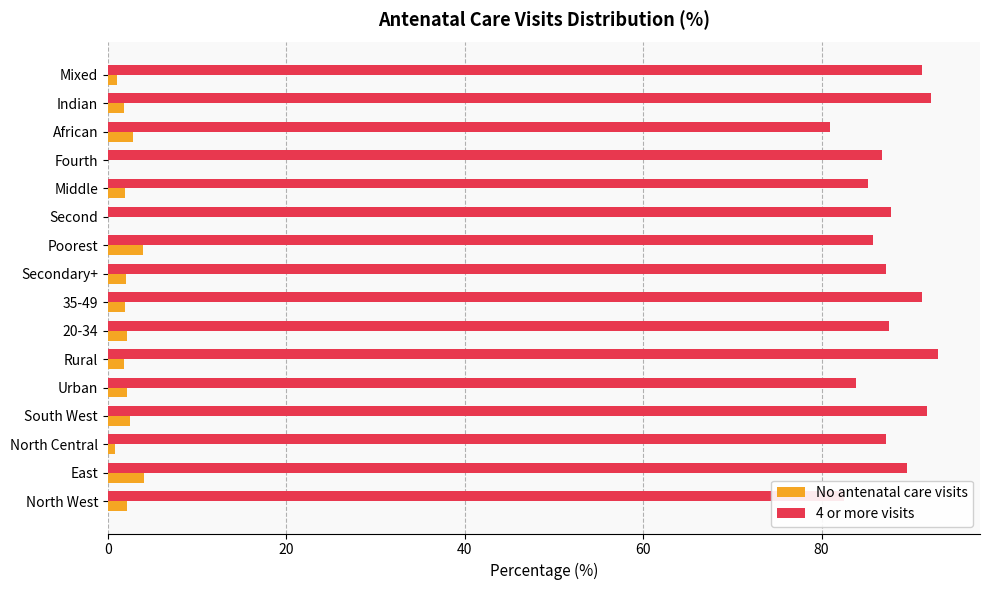

Is it true that 4 or more visits equals 51.0 at Urban?

False